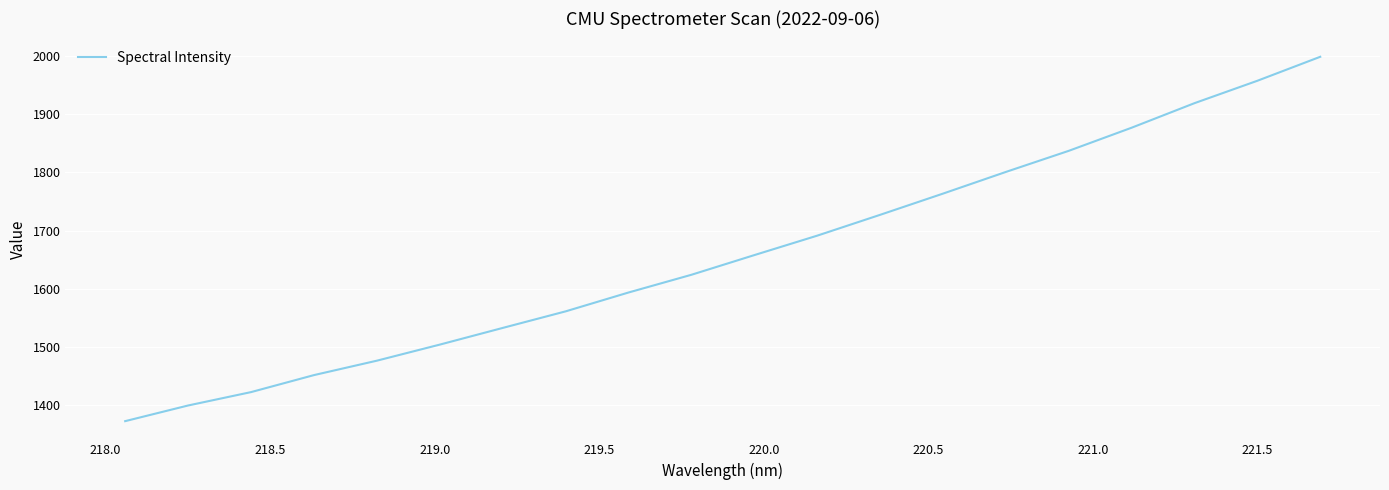

What is the difference between the maximum and minimum values?

626.0